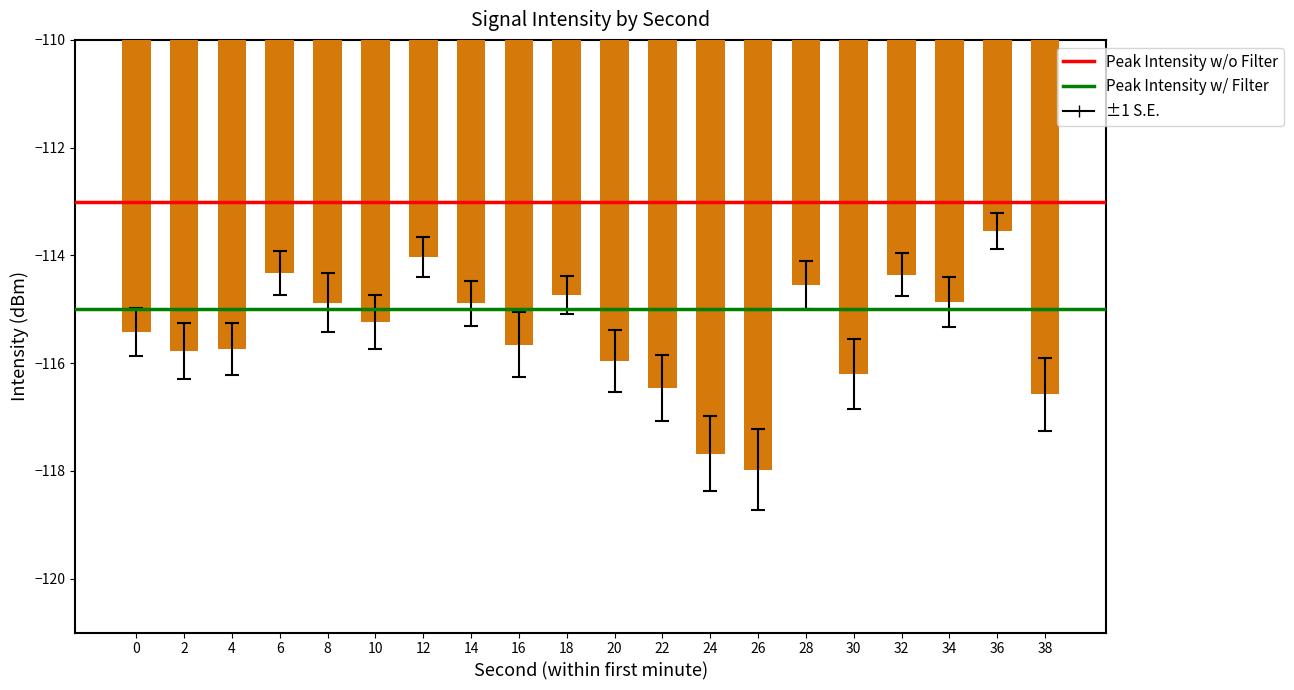

What is the change in value from 32 to 36?

+0.8